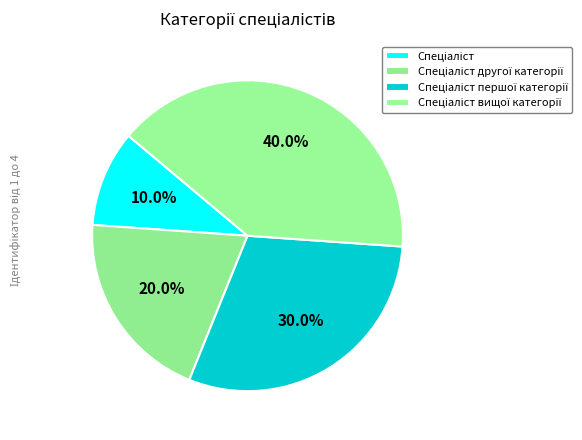

Is there a majority slice in this chart?

No